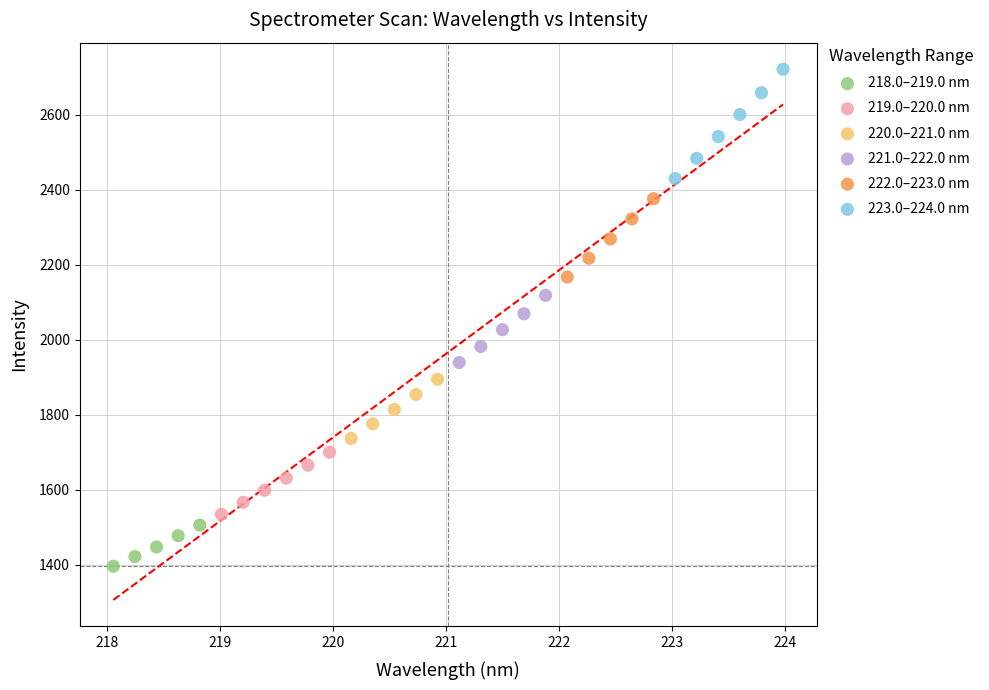

Which series reaches the maximum Y coordinate?

223.0–224.0 nm